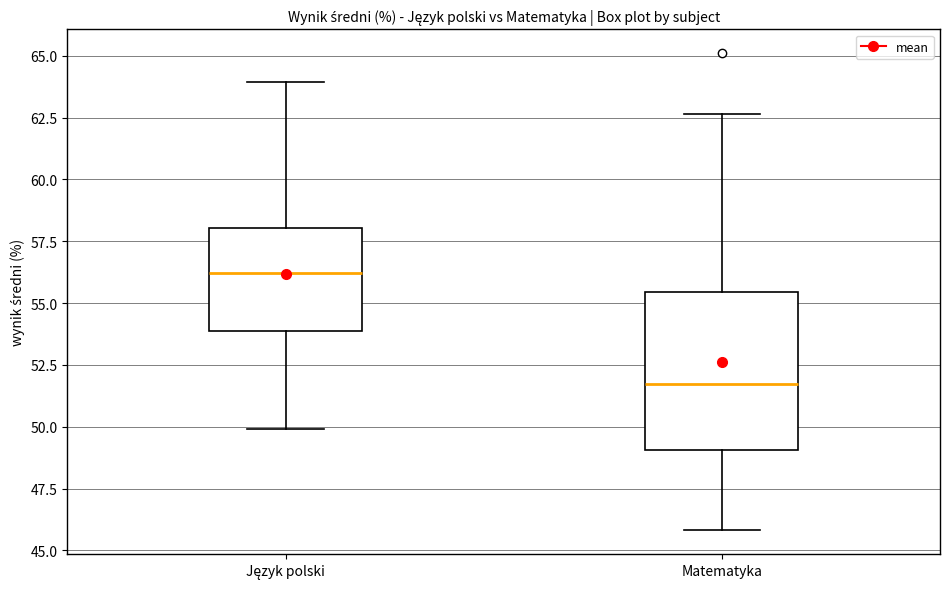

Reading left to right, read every box against the y-axis: the position of its median line, the range the box covers, and the ends of its whiskers. The values are not printed on the chart, so give them approximately, as read against the axis.

Język polski: median 56.0, box 54.0 to 58.0, whiskers 50.0 to 64.0
Matematyka: median 51.5, box 49.0 to 55.5, whiskers 46.0 to 62.5